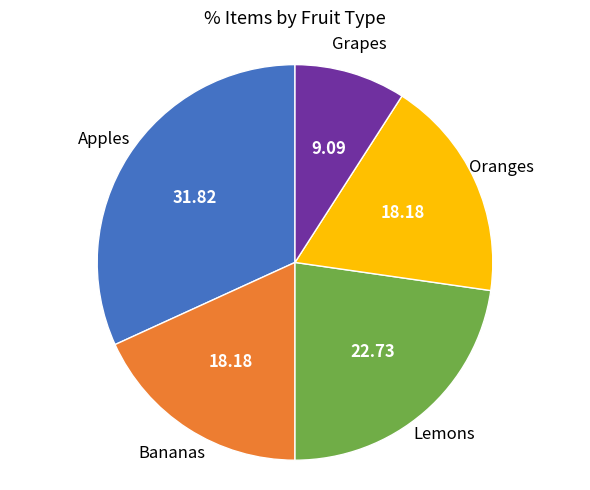

Does any single category account for the majority?

No